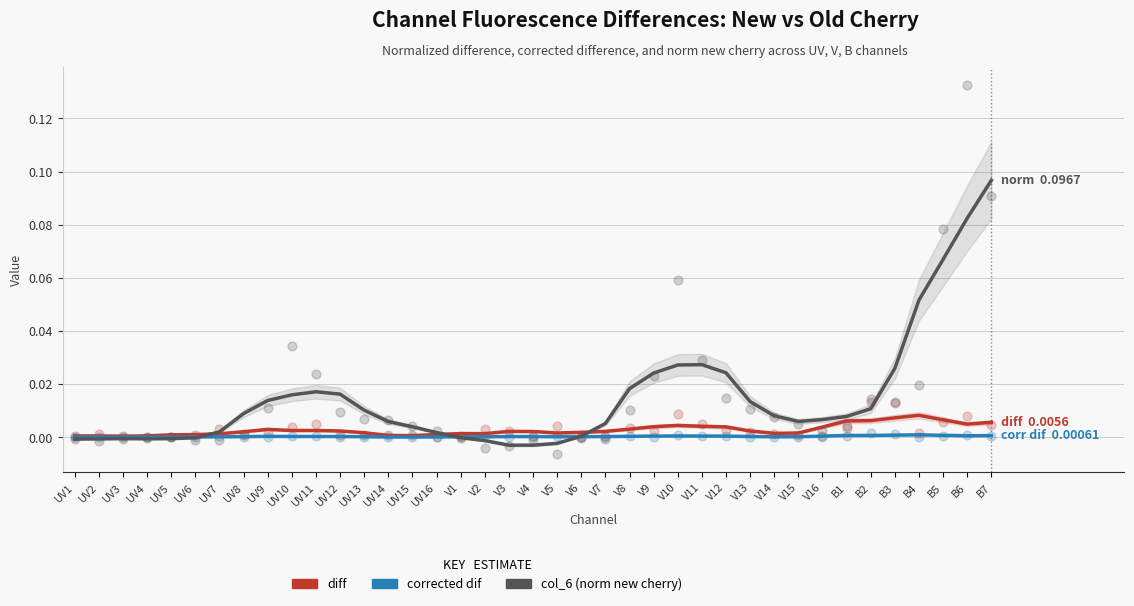

At which category is the sum across all series the highest?

B7